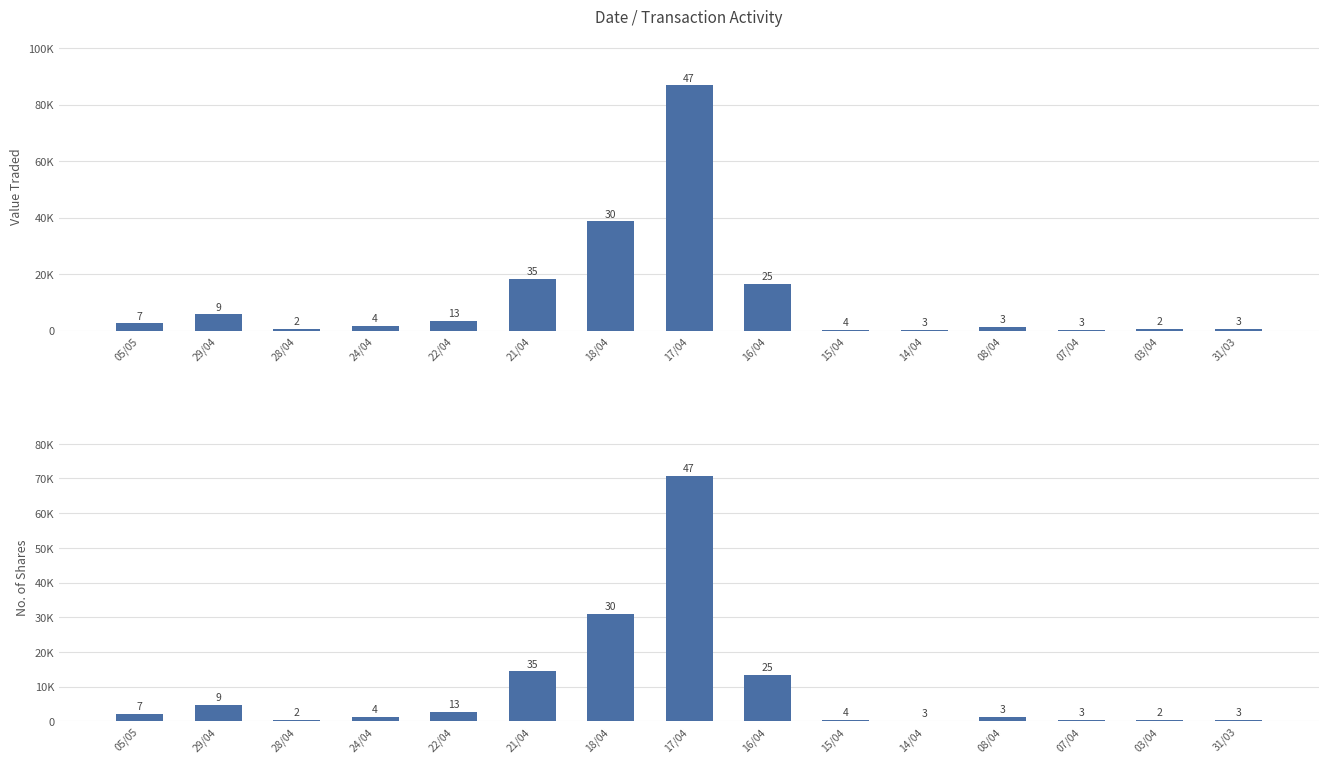

What is the total value across all series at 15/04?

692